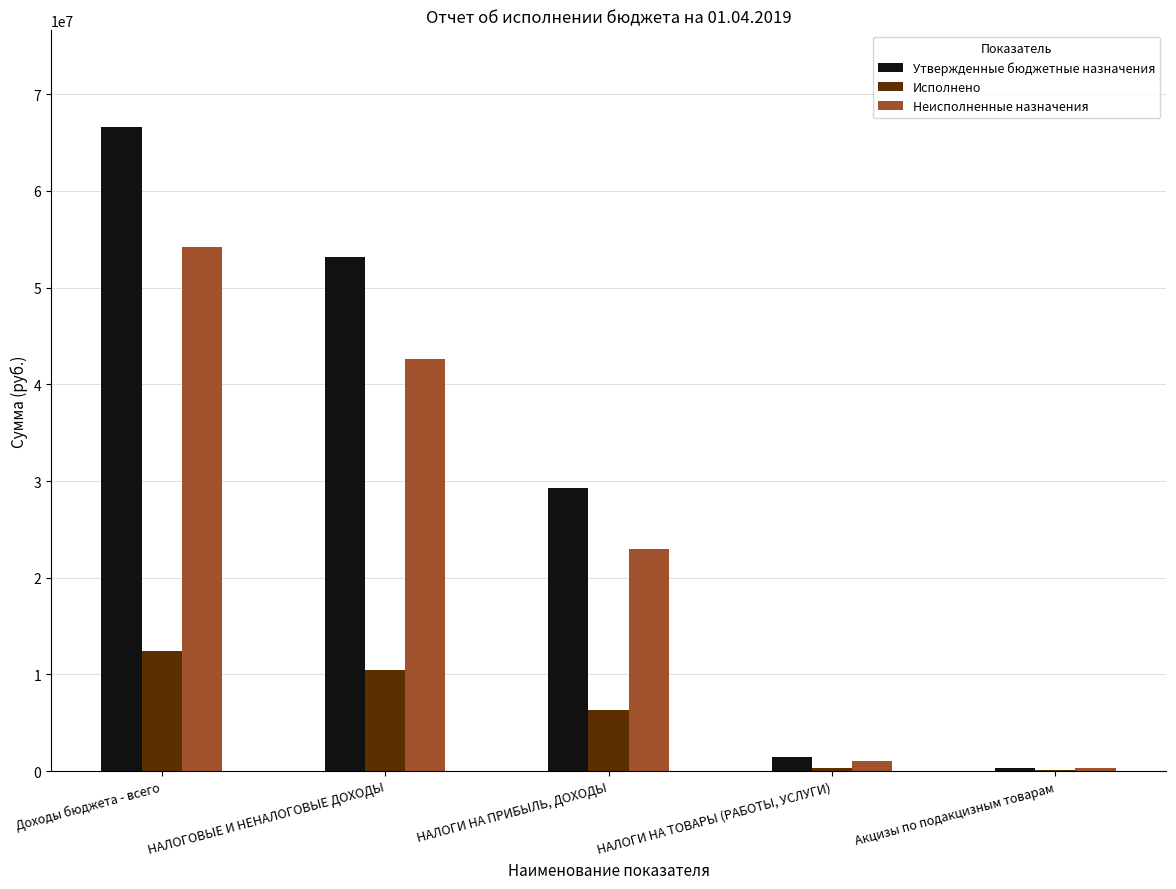

Which series has the largest total across all categories?

Утвержденные бюджетные назначения